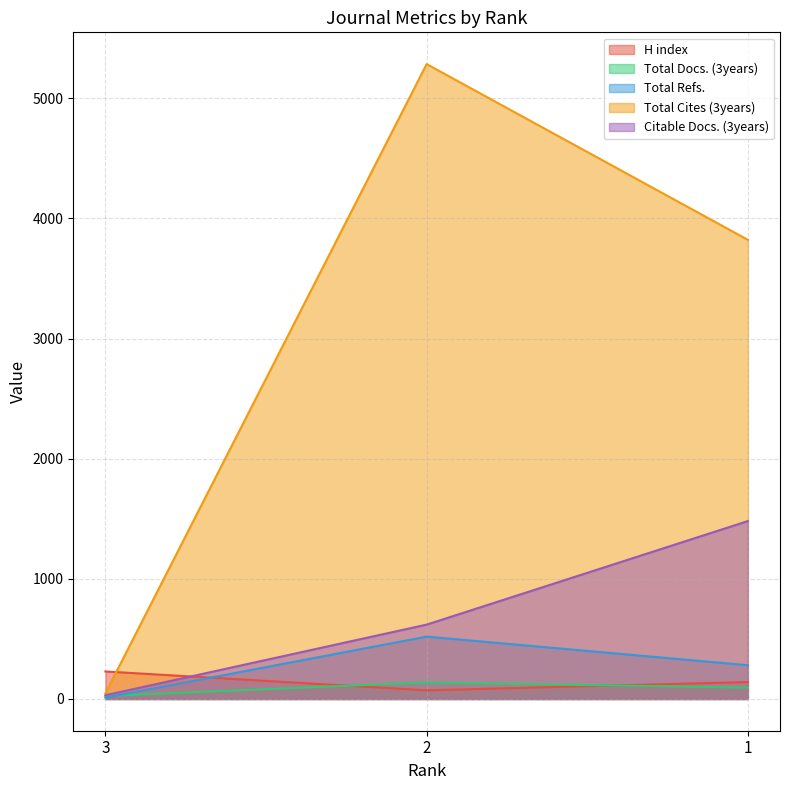

Which series has the largest total across all categories?

Total Cites (3years)